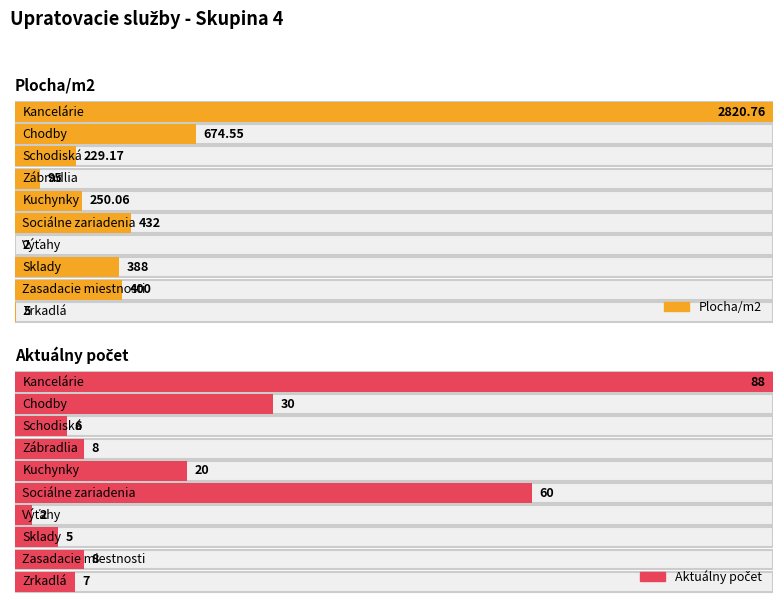

Reading right to left, transcribe all the data shown in this chart.

Plocha/m2: 5.0	400.0	388.0	2.0	432.0	250.1	95.0	229.2	674.5	2820.8
Aktuálny počet: 7.0	8.0	5.0	2.0	60.0	20.0	8.0	6.0	30.0	88.0